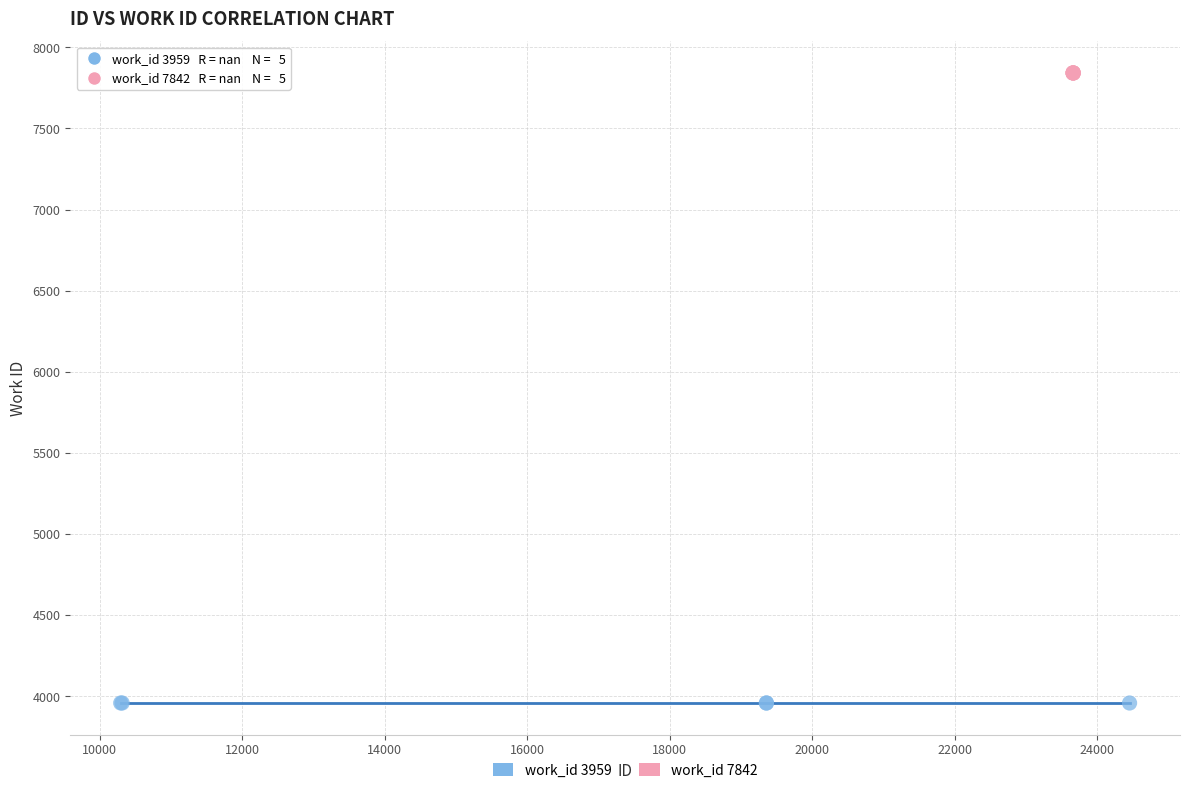

Which series reaches the minimum Y coordinate?

work_id 3959